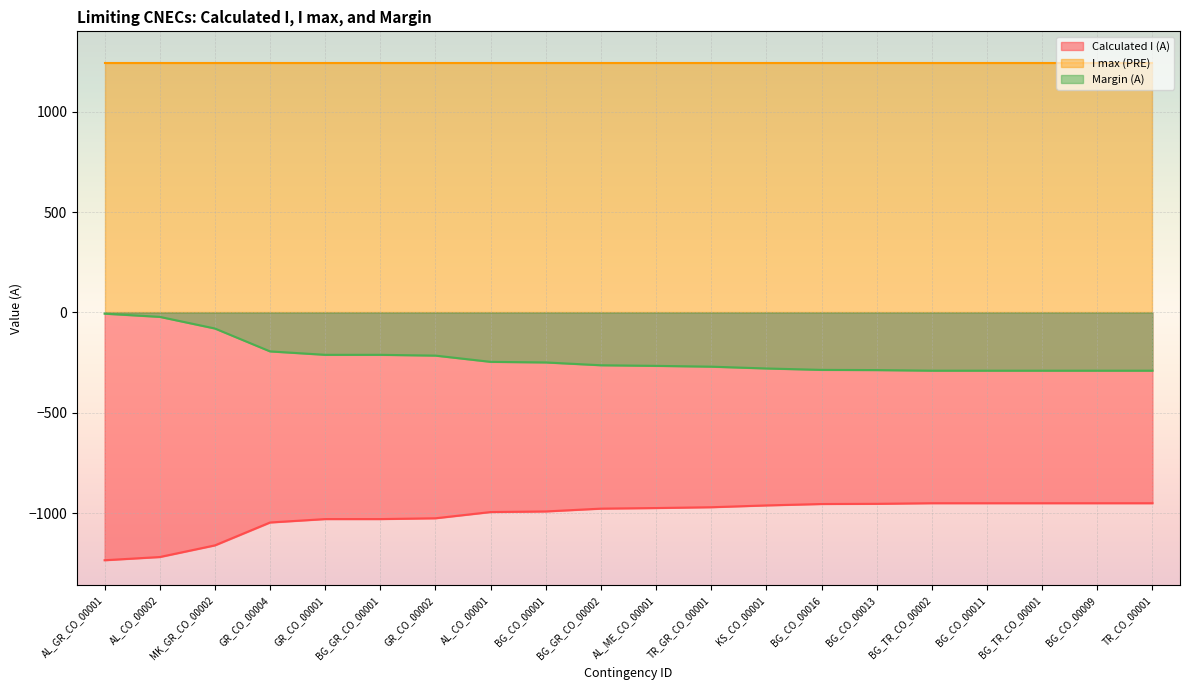

Rank the categories by Calculated I (A) value from lowest to highest.

AL_GR_CO_00001, AL_CO_00002, MK_GR_CO_00002, GR_CO_00004, GR_CO_00001, BG_GR_CO_00001, GR_CO_00002, AL_CO_00001, BG_CO_00001, BG_GR_CO_00002, AL_ME_CO_00001, TR_GR_CO_00001, KS_CO_00001, BG_CO_00016, BG_CO_00013, BG_TR_CO_00002, BG_CO_00011, BG_TR_CO_00001, BG_CO_00009, TR_CO_00001